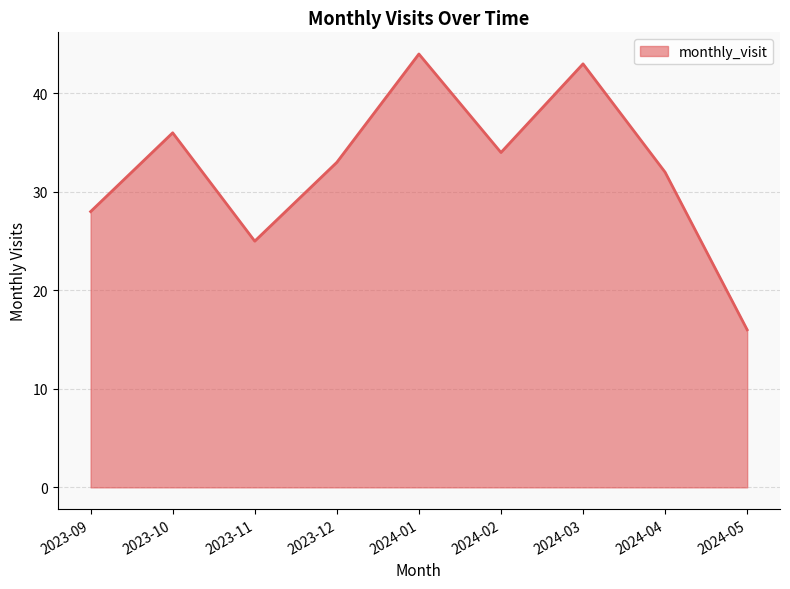

Which label corresponds to the largest value in the chart?

2024-01